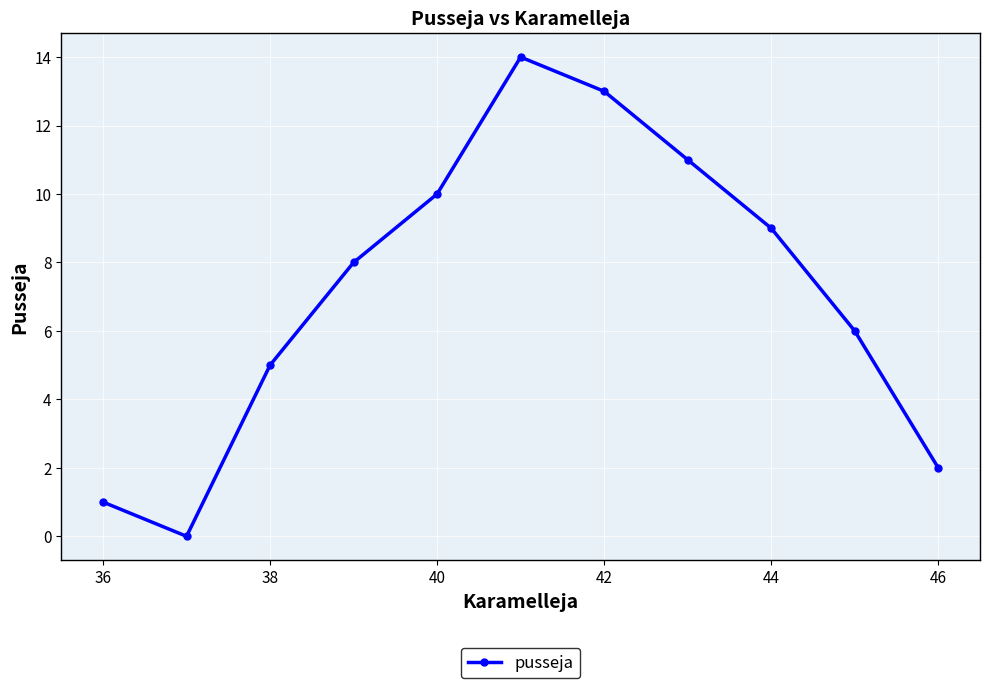

How many interior local valleys (lower than both neighbors) does the data have?

1